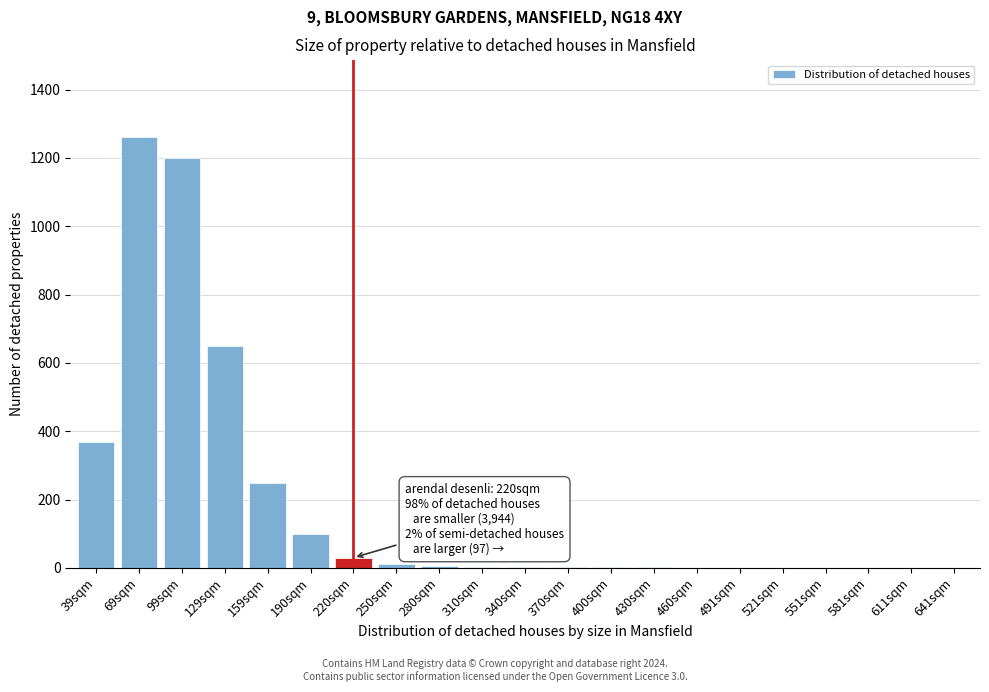

Where is the data nearest to the value 630?

129sqm